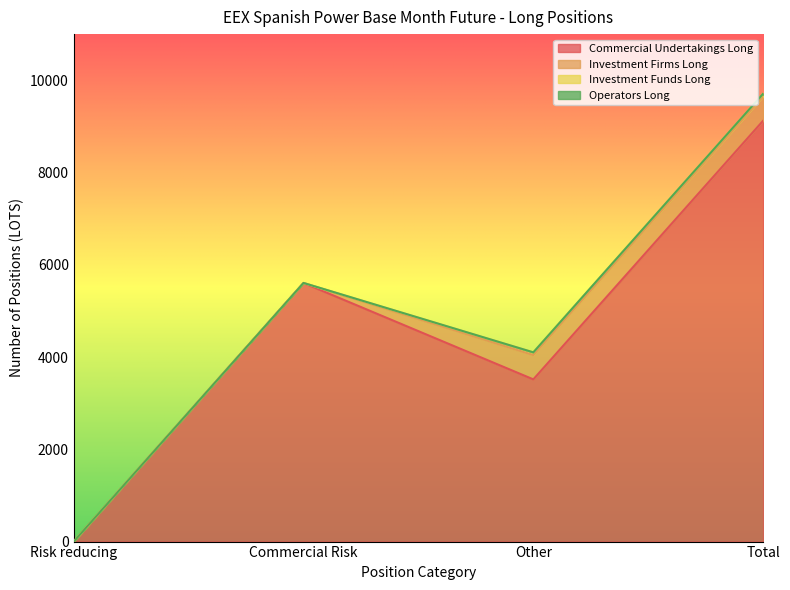

What position from the right is Risk reducing?

4